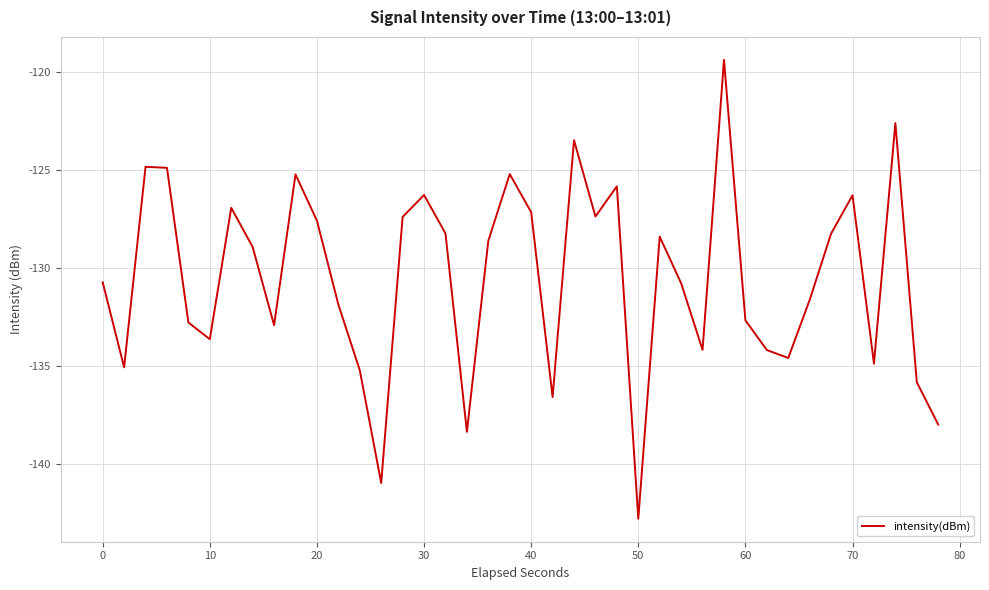

What is the greatest value displayed?

-119.4